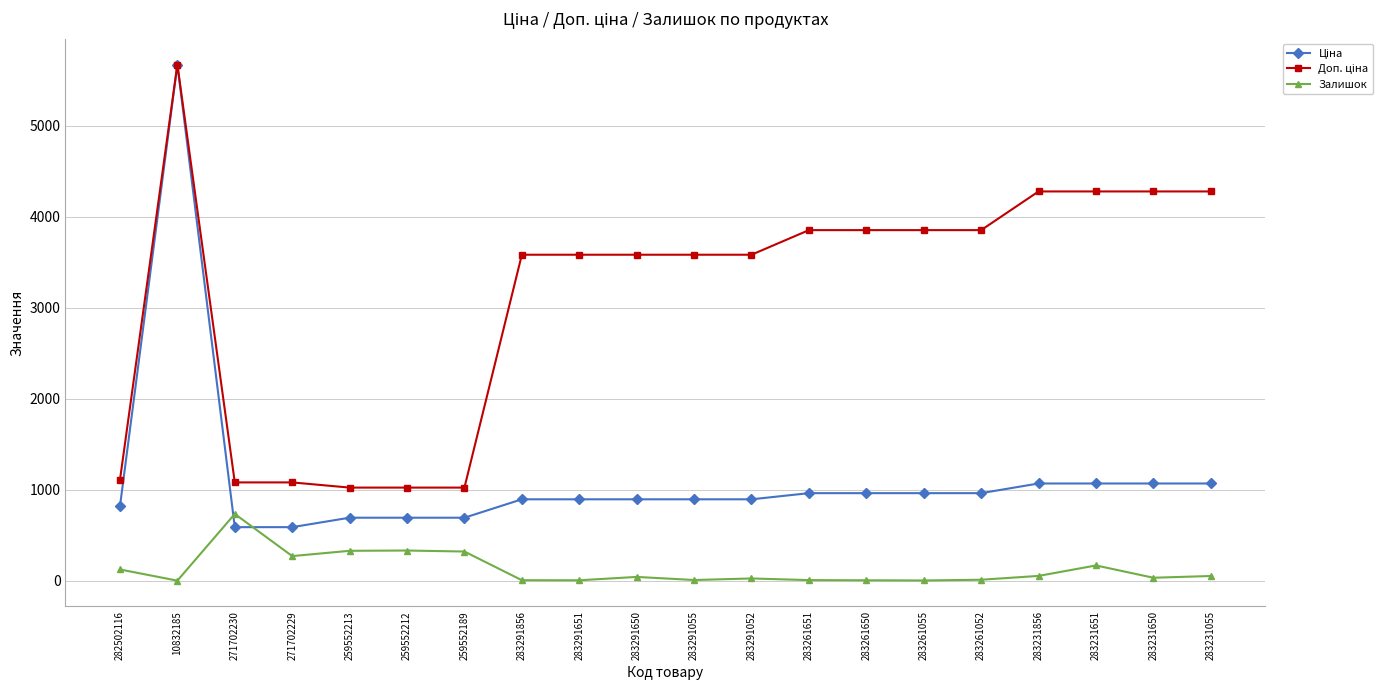

At which category does the chart reach its peak across all series?

10832185